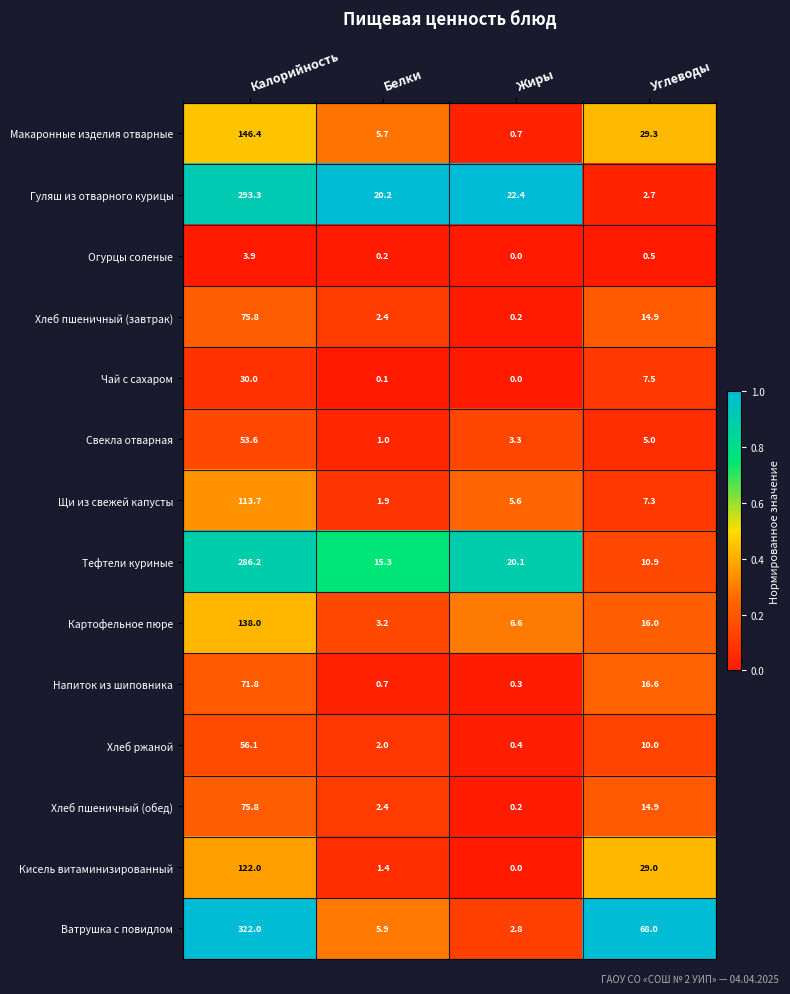

Which series changed the most between Жиры and Углеводы?

Ватрушка с повидлом